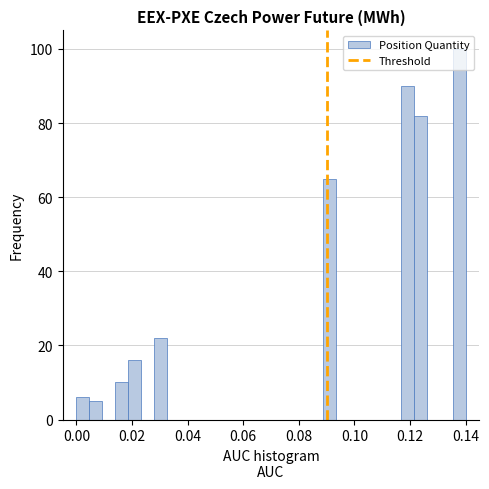

Around what value on the x-axis is the tallest bar? Give the approximate position of its centre, as read against the axis.

0.138